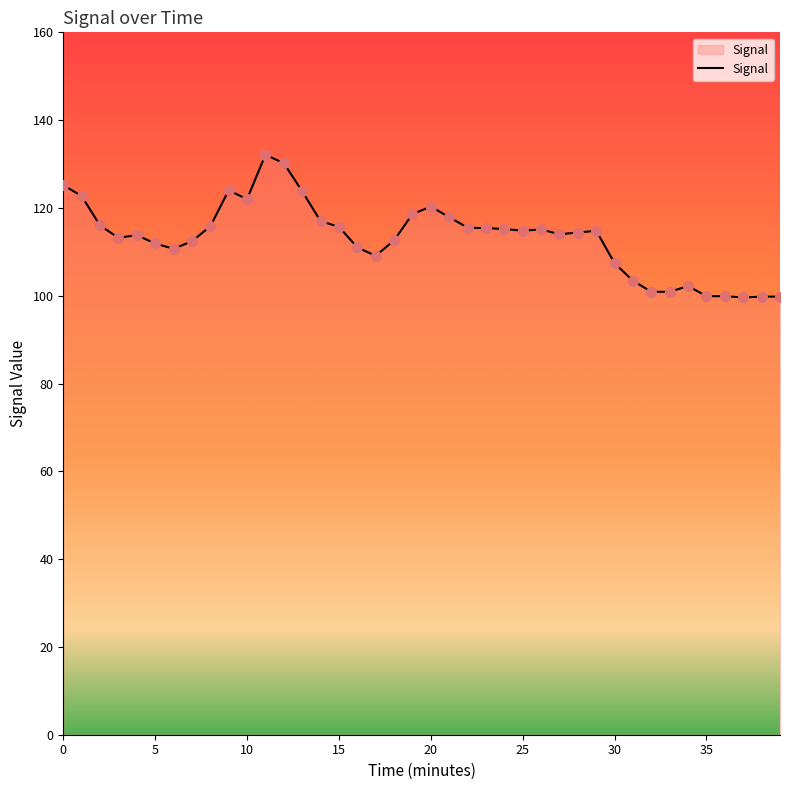

What is the greatest value displayed?

132.1